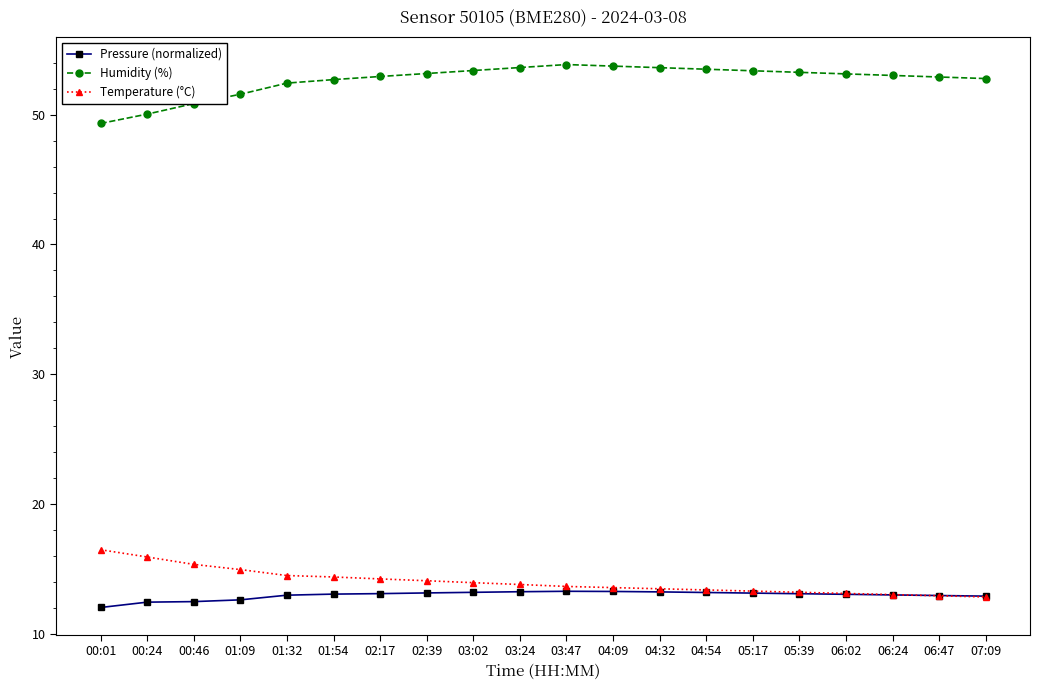

Is this an area chart (filled region under the line)?

No